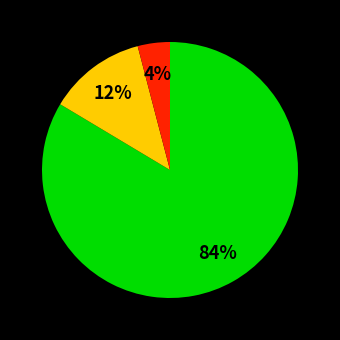

To the nearest percent, what is the difference between the largest and smallest slice percentages?

80%